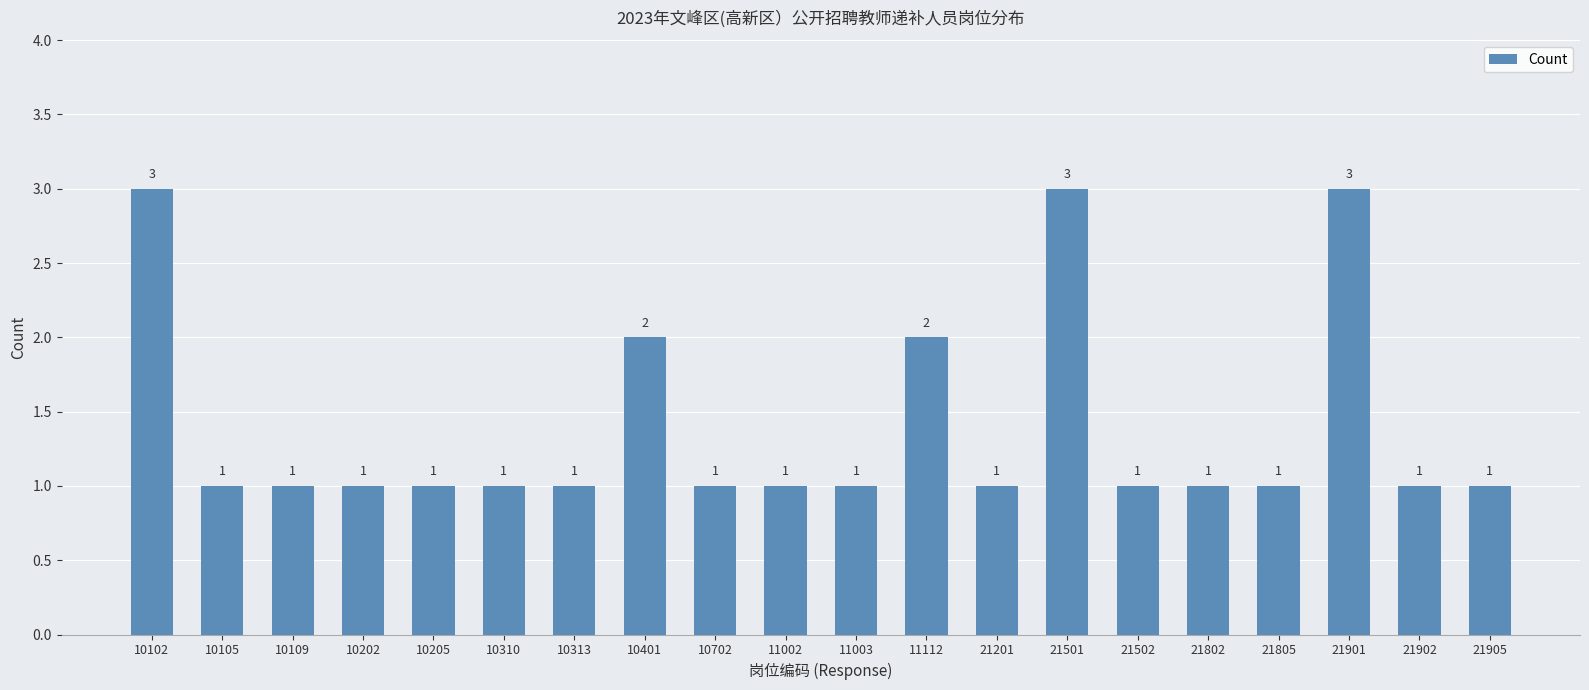

What is the greatest value displayed?

3